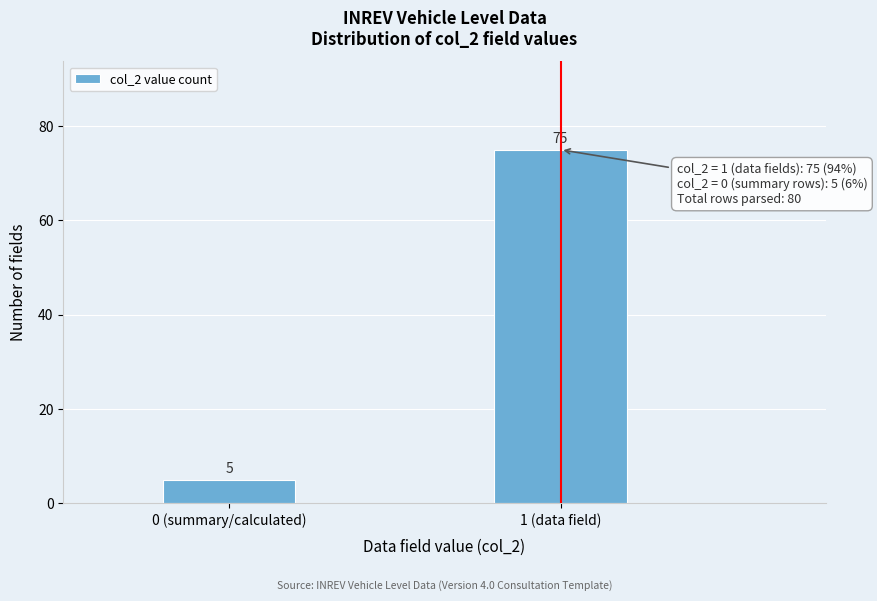

Reading right to left, list all the values displayed in this chart.

75	5